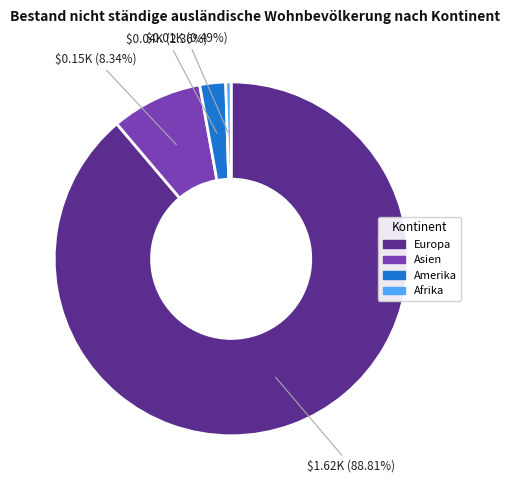

Is there any slice that represents more than half of the pie?

Yes